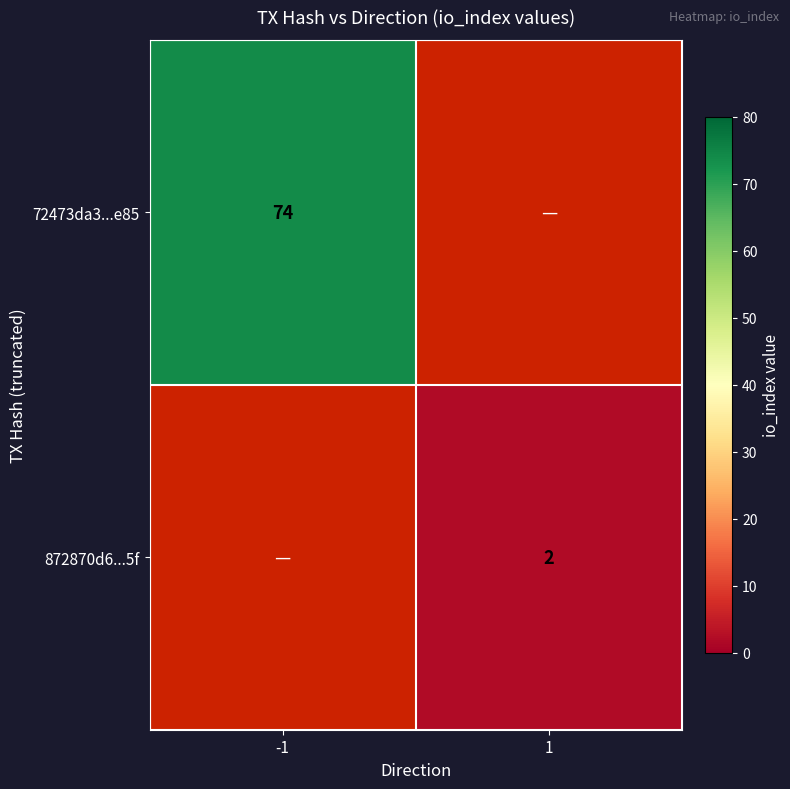

True or false: 872870d6...5f has a value of 1 at 1.

False